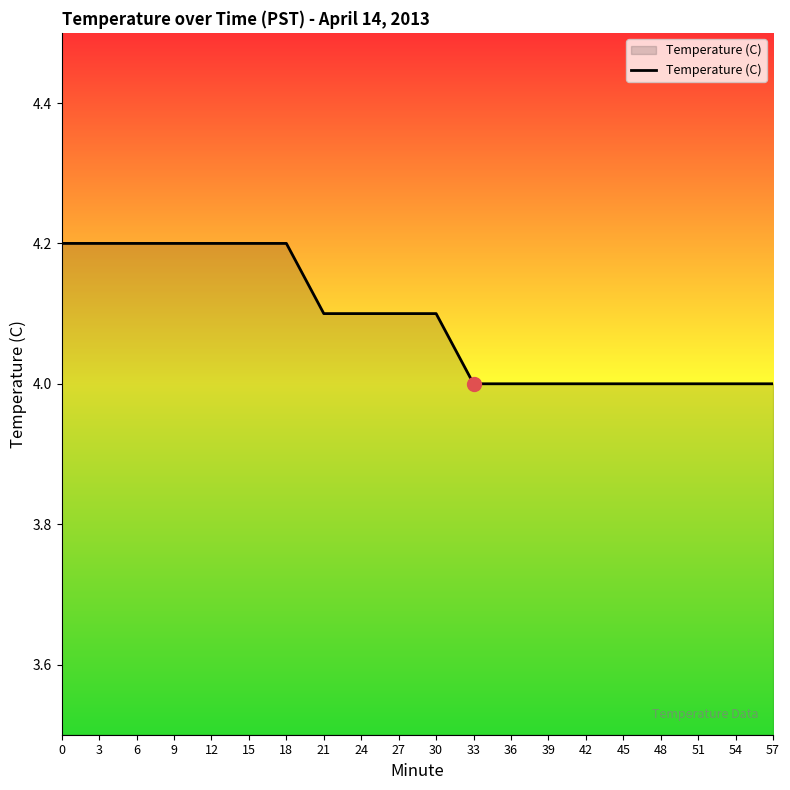

What is the maximum value shown in the chart?

4.2